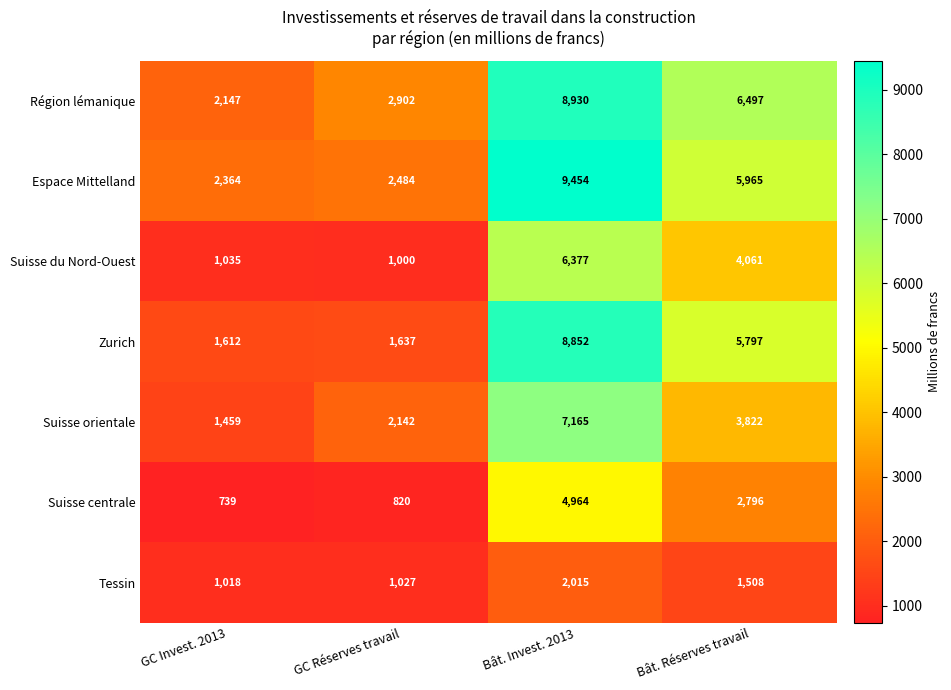

What is the difference between the maximum and second lowest values in the Région lémanique series?

6028